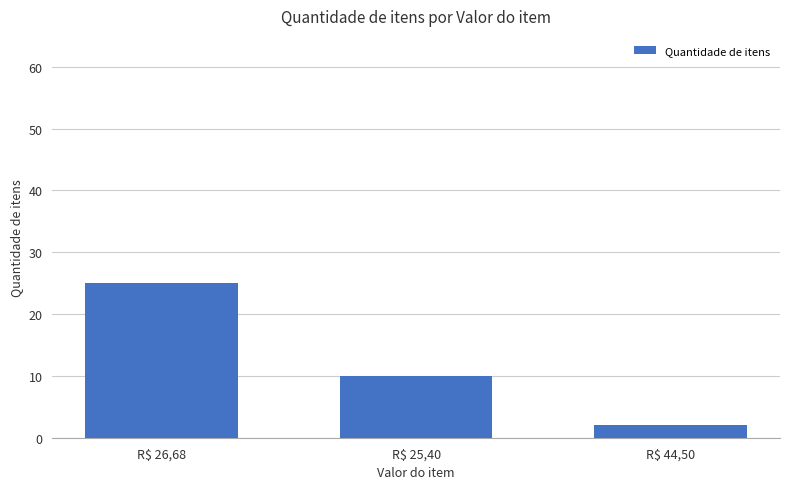

What is the difference between the values at R$ 44,50 and R$ 26,68?

23